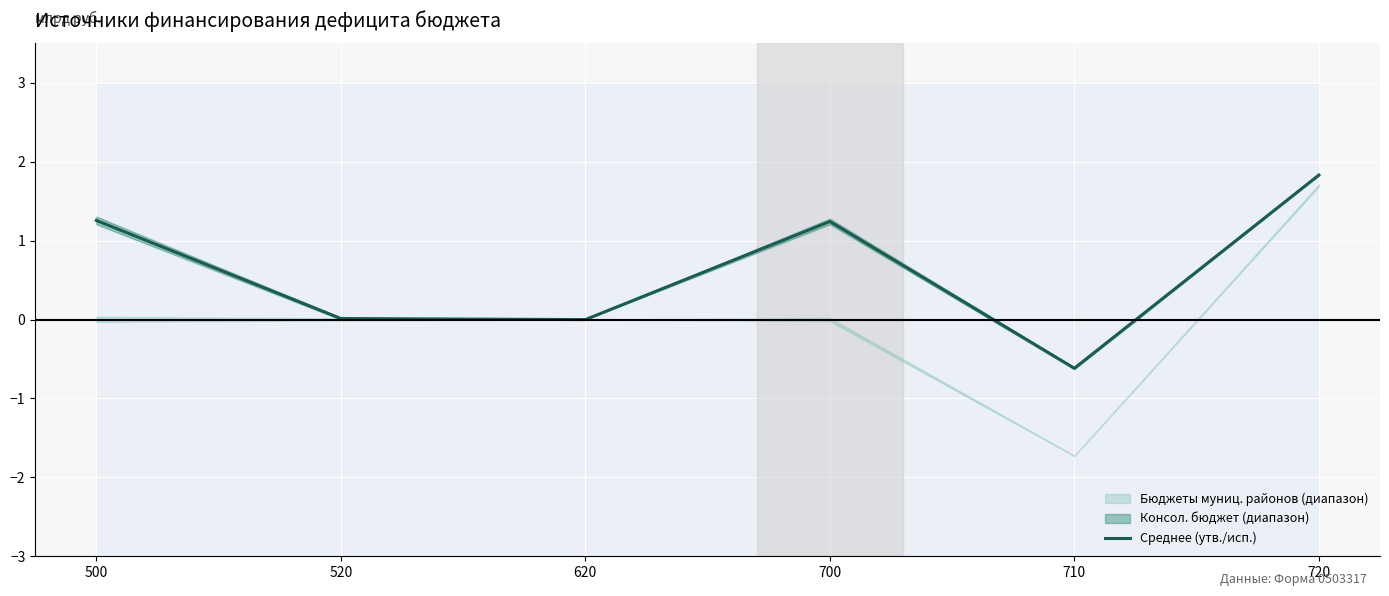

Rank the categories by value from lowest to highest.

710, 620, 520, 700, 500, 720